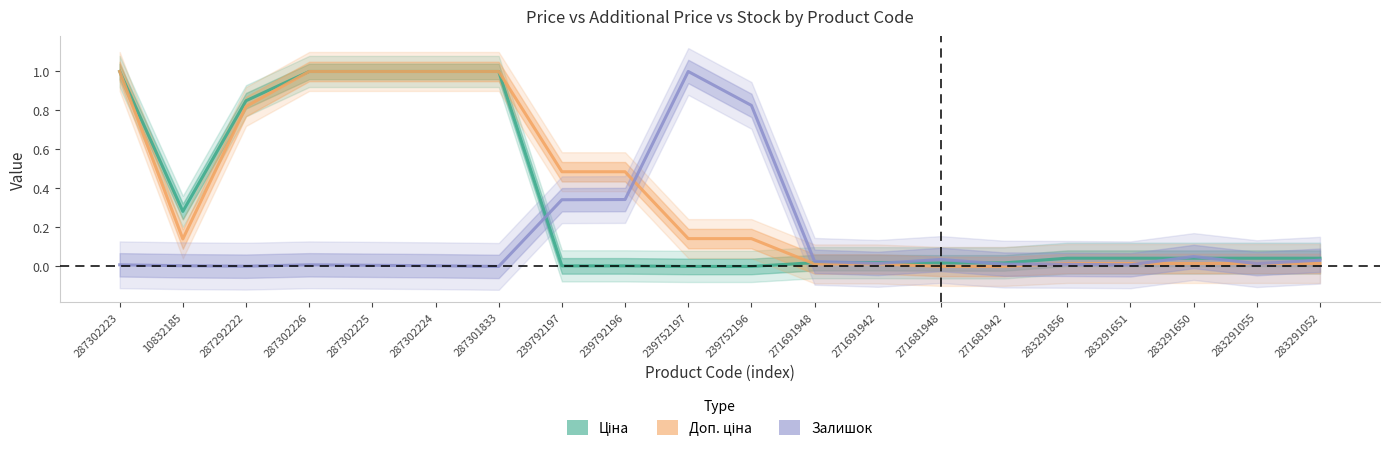

At which category does the chart reach its peak across all series?

287302223